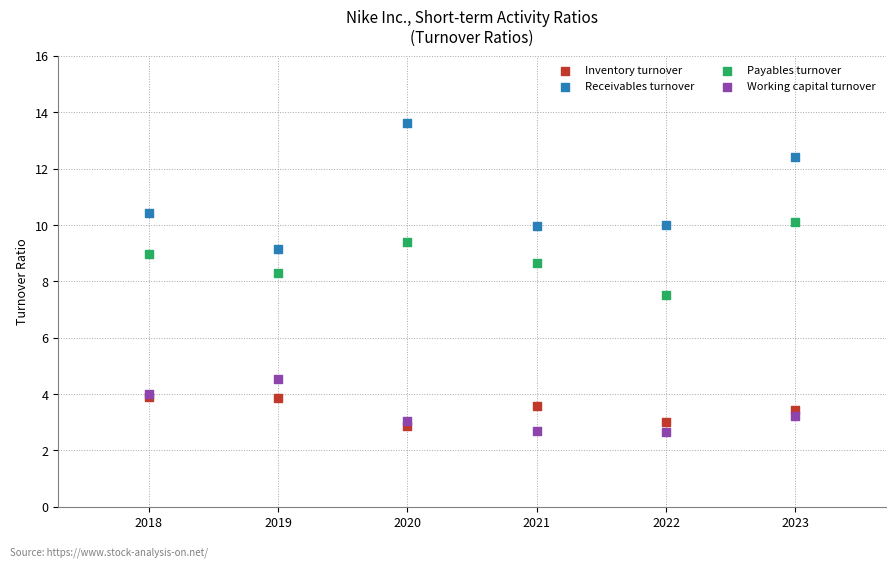

Across all series, what Y value is closest to 8?

8.3